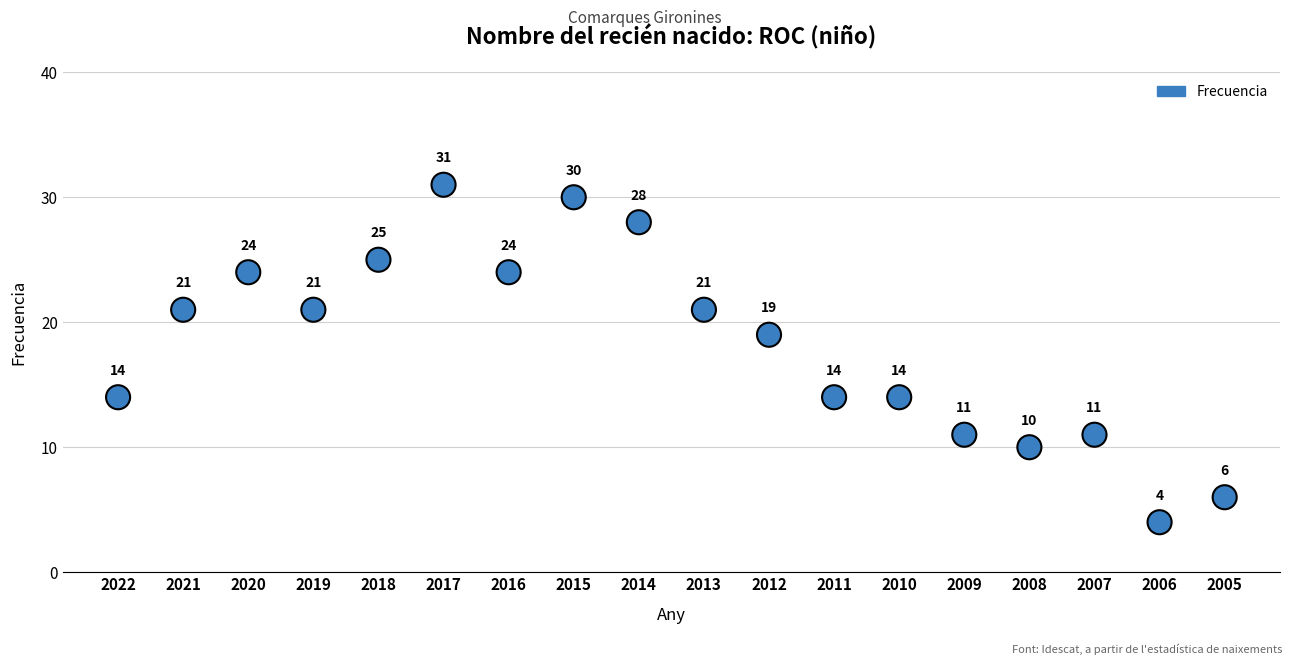

What is the range of Y values (max minus min)?

27